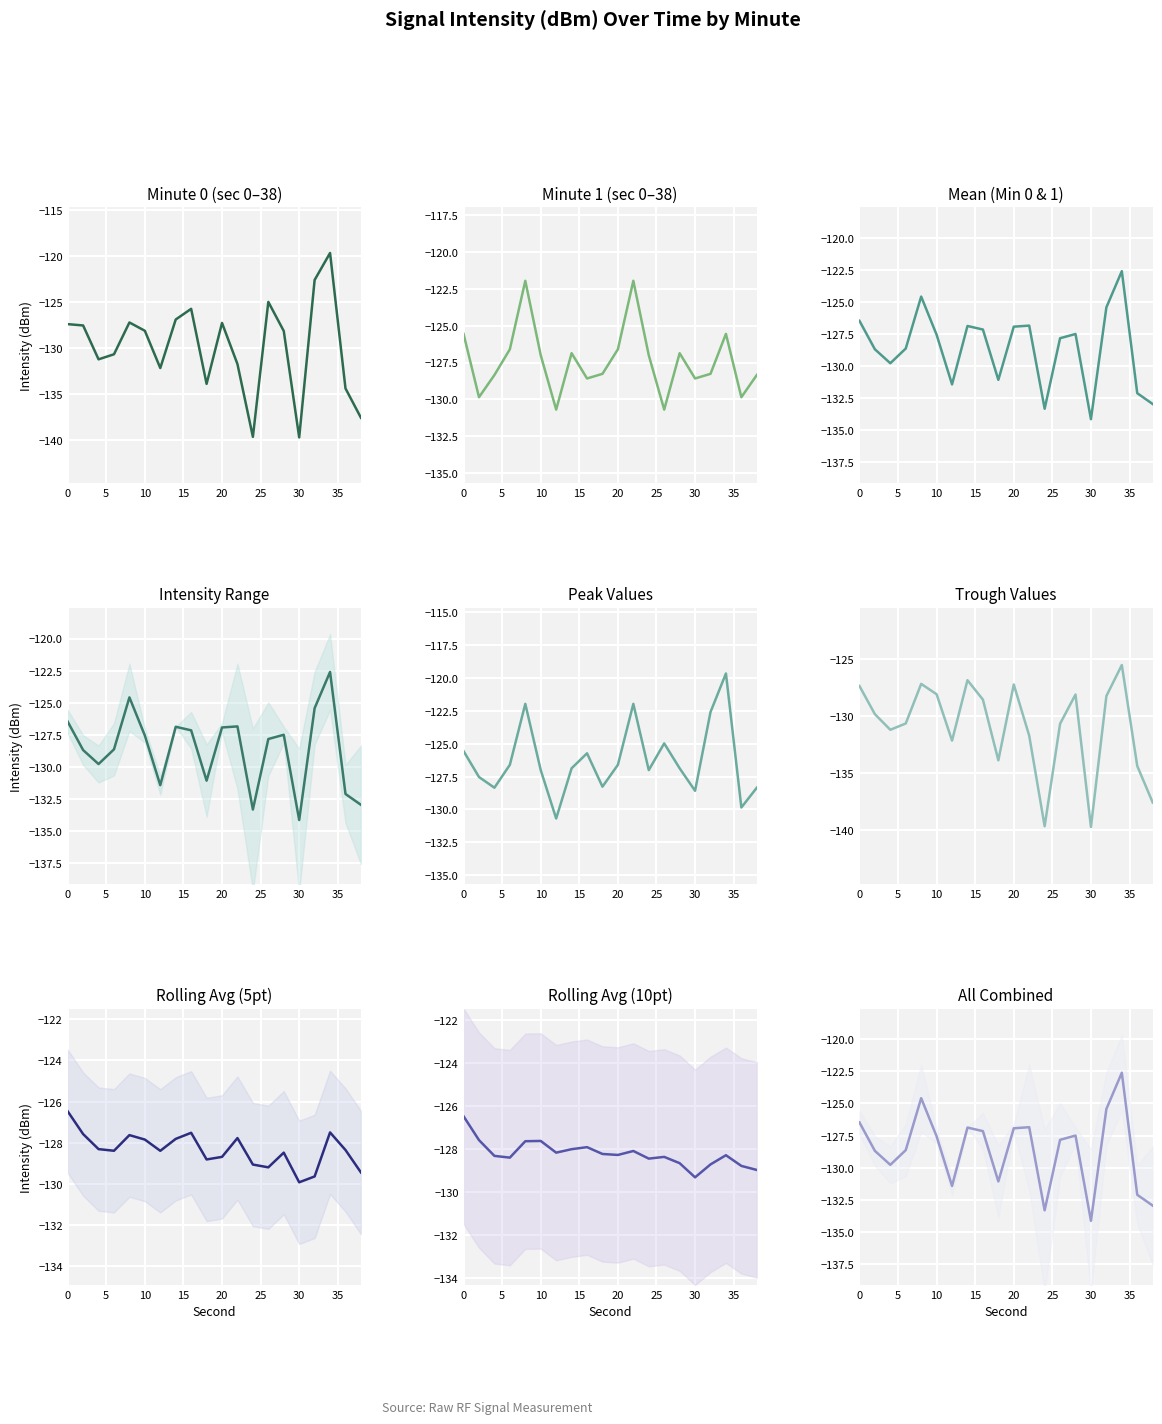

True or false: Minute 0 and Minute 1 intersect in this chart.

True